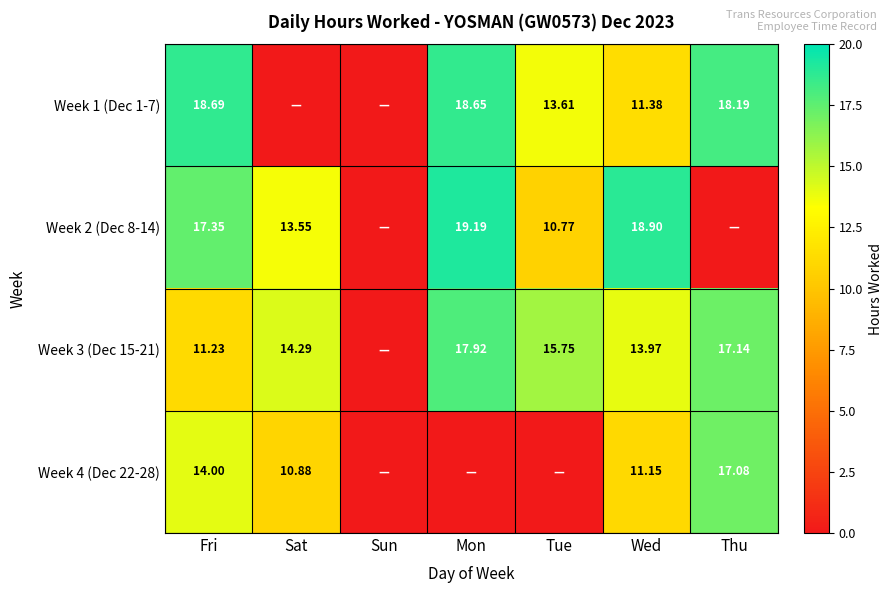

The value of Week 2 (Dec 8-14) at Fri is 24.6. True or false?

False